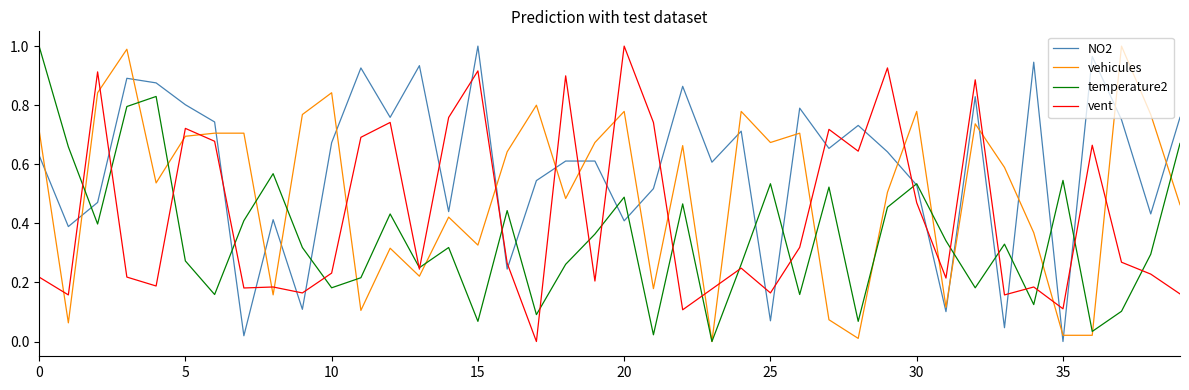

Which series ends up on top after the final intersection of vehicules and NO2?

NO2